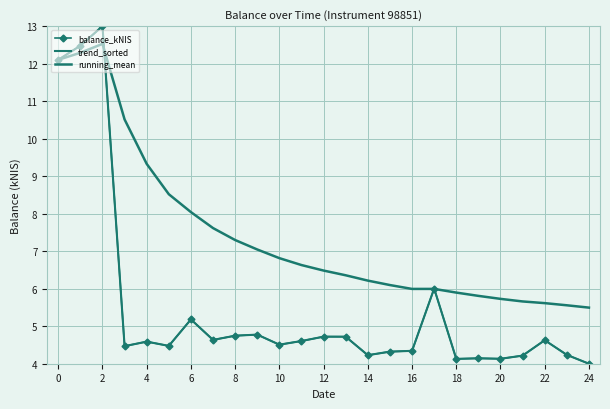

Which category has the lowest value across all series?

24